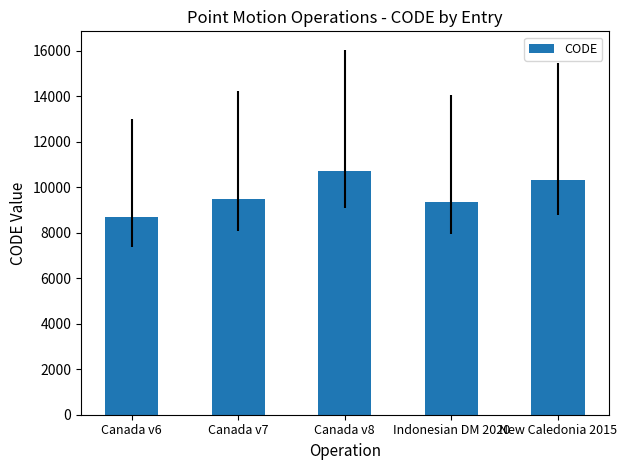

What is the sum of all values?

48564